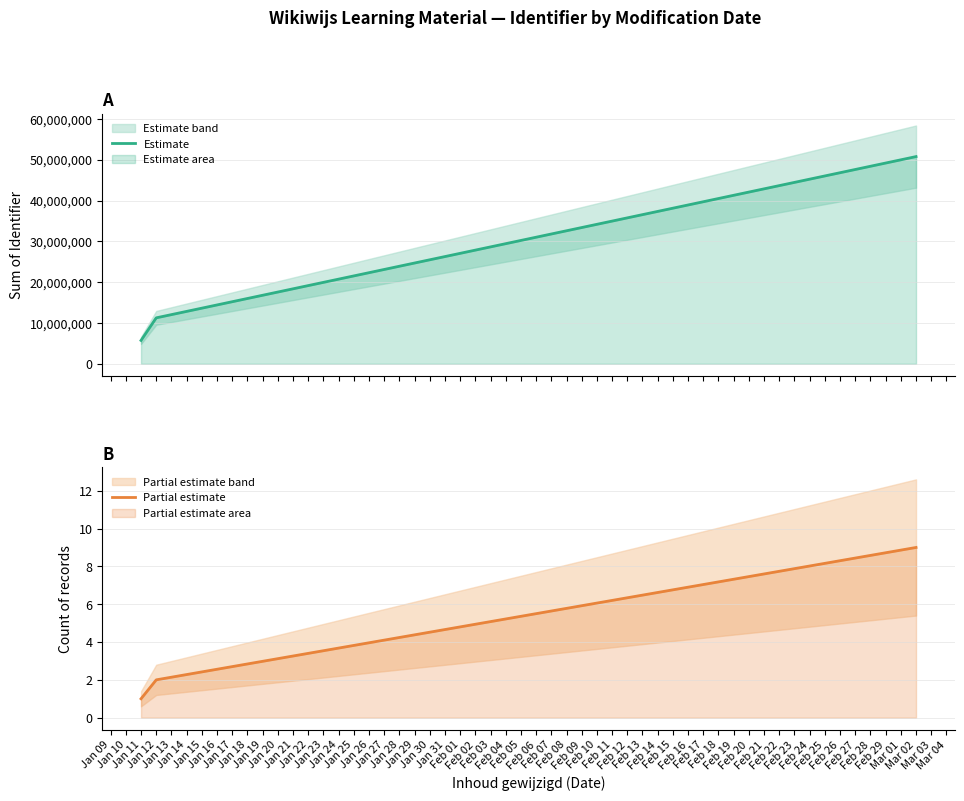

What is the highest value of the Partial estimate series?

9